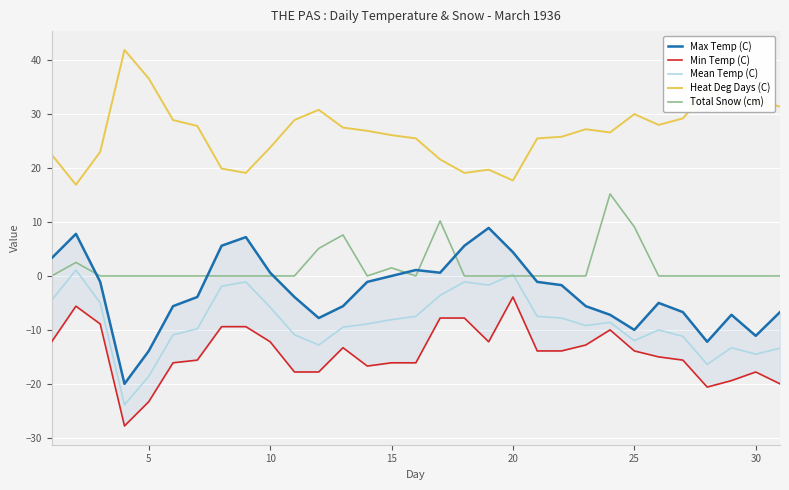

True or false: Mean Temp (C) and Heat Deg Days (C) intersect in this chart.

False